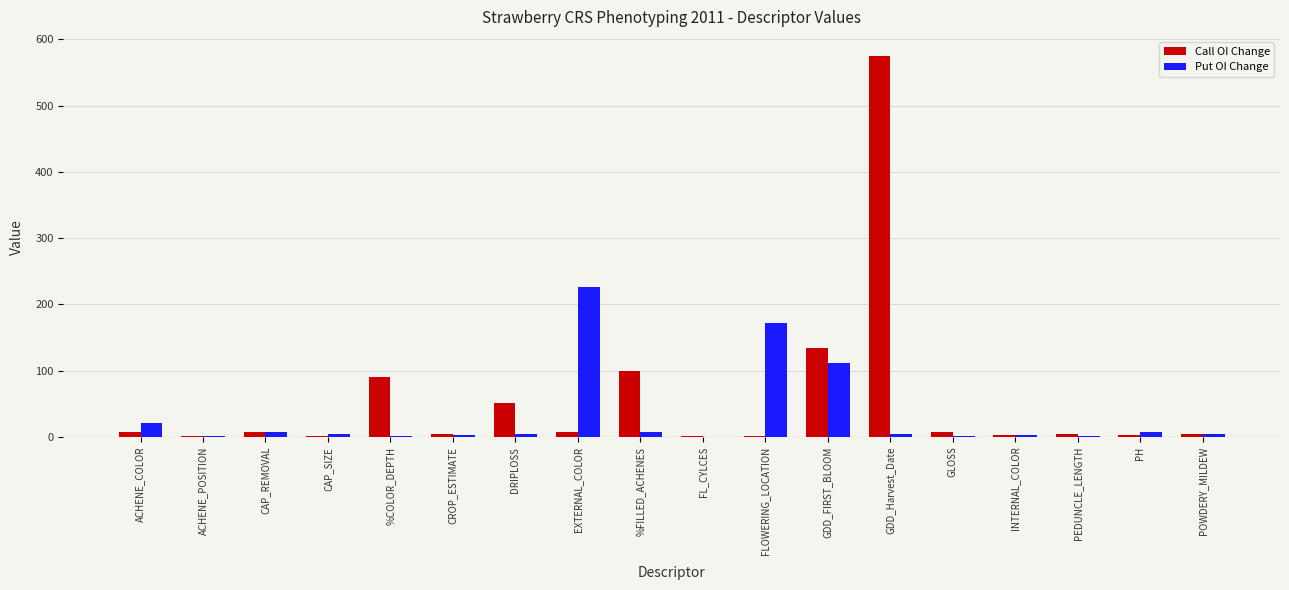

What are all the series names shown in the legend?

Call OI Change, Put OI Change